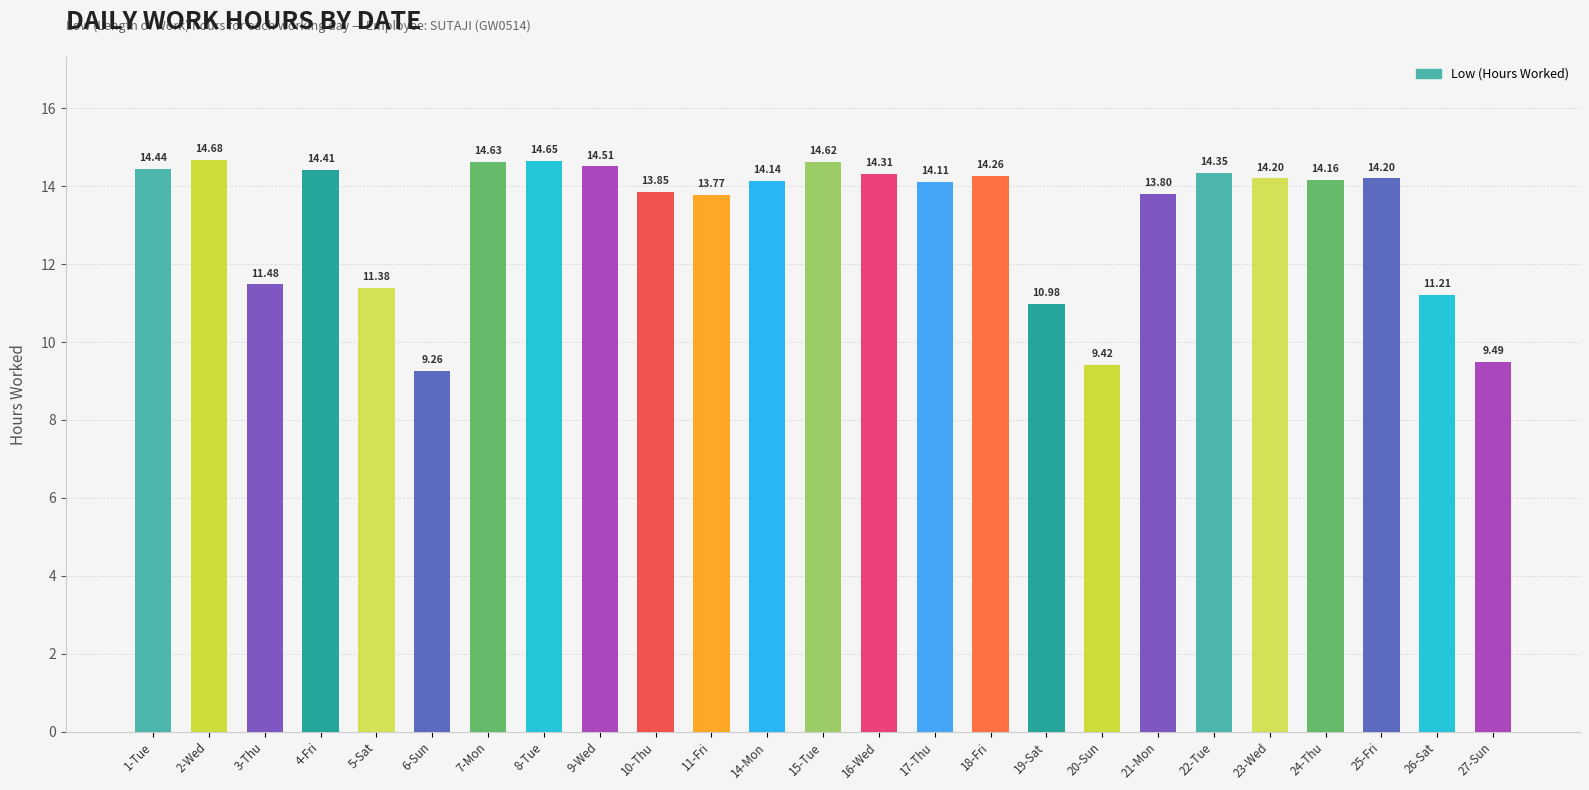

The chart shows a value of 3.6 at 20-Sun. True or false?

False